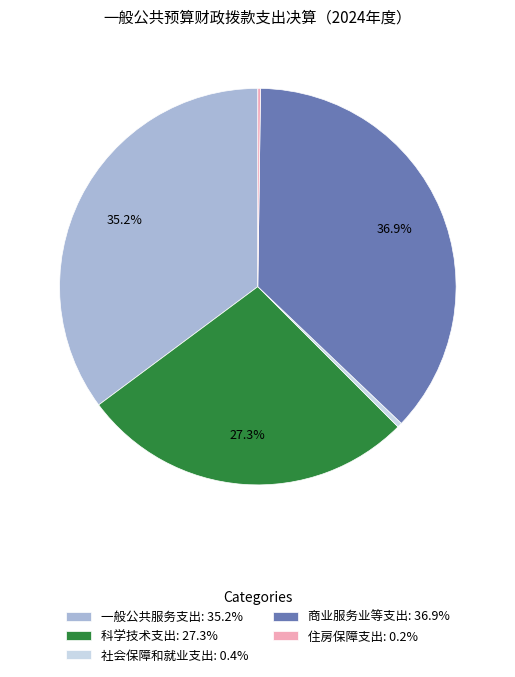

What portion of the pie excludes 一般公共服务支出?

64.8%